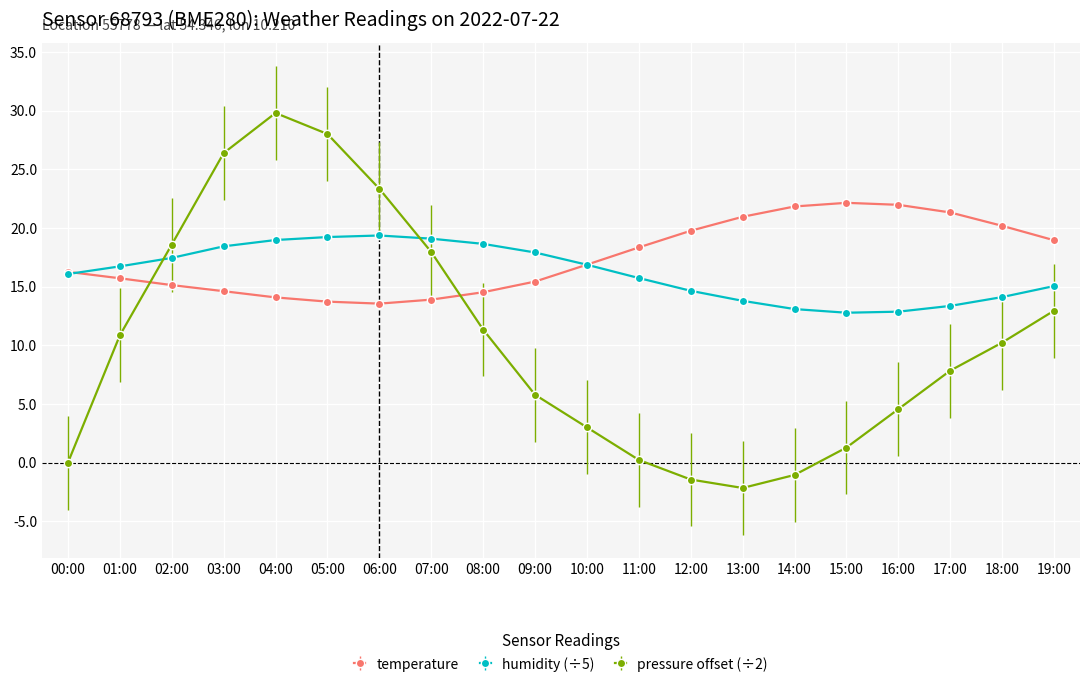

True or false: pressure offset (÷2) and temperature cross at least once.

True